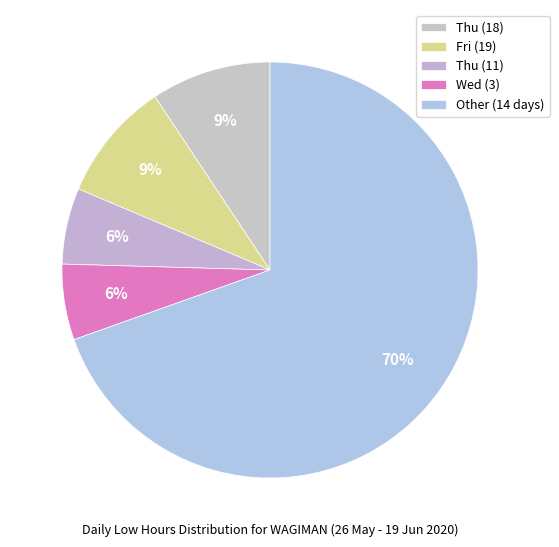

Count the number of slices in the pie.

5